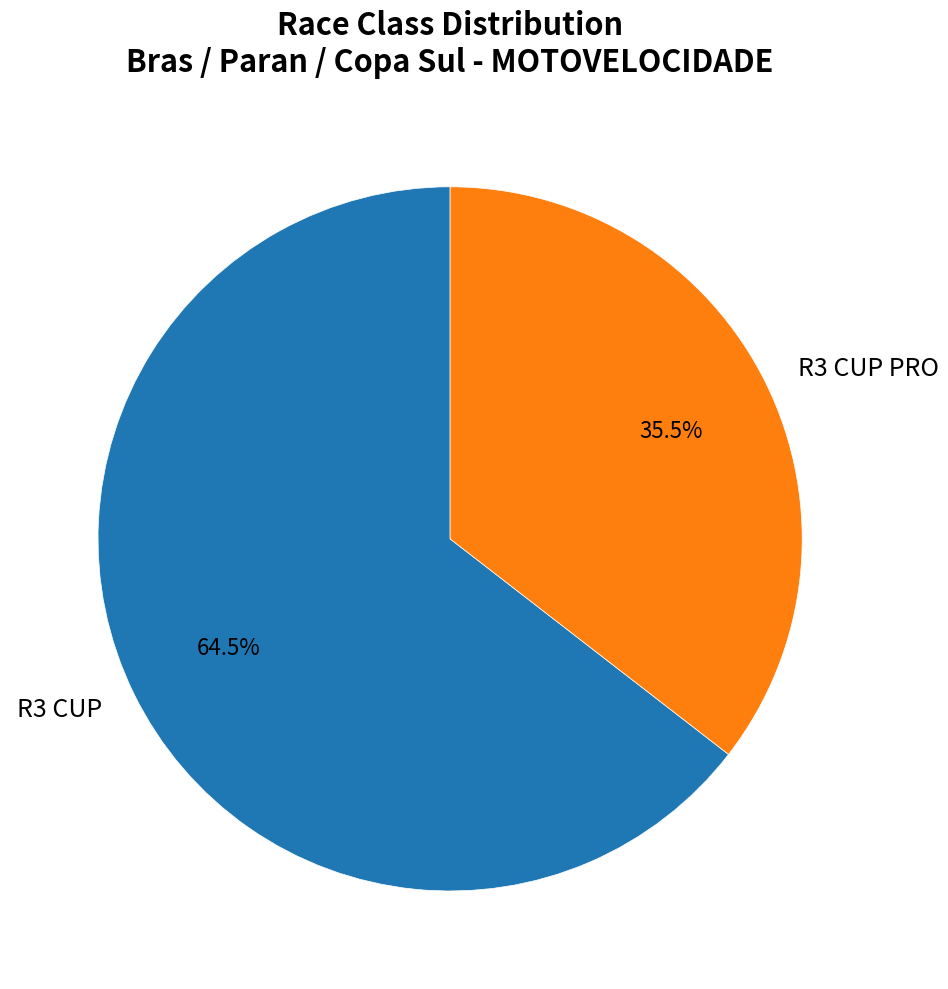

Which slice represents more than half of the pie?

R3 CUP